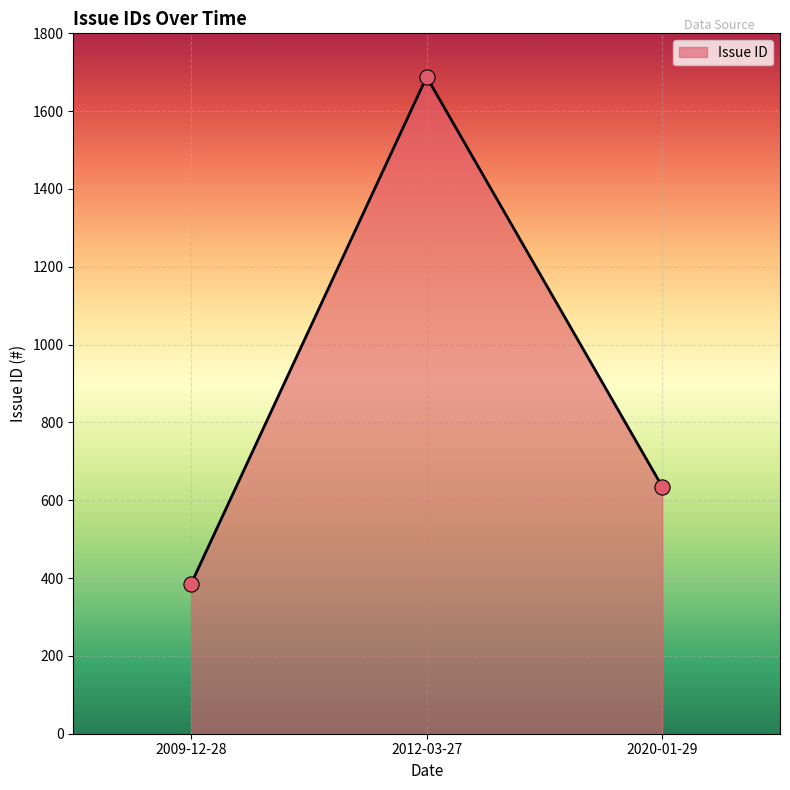

Approximately how many times larger is the value at 2009-12-28 compared to 2020-01-29?

0.6